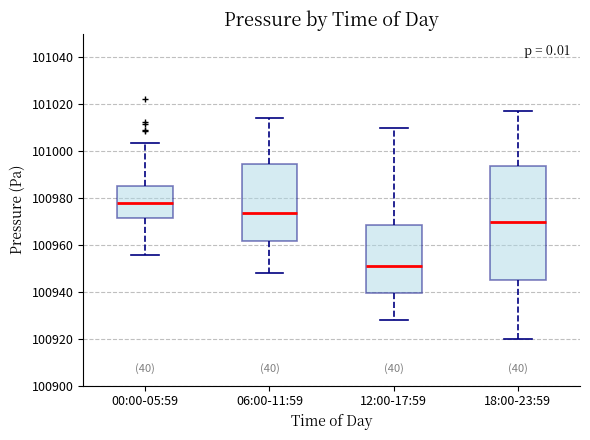

Where does the lower whisker of the box for 06:00-11:59 end on the y-axis? The values are not printed on the chart, so give them approximately, as read against the axis.

100948